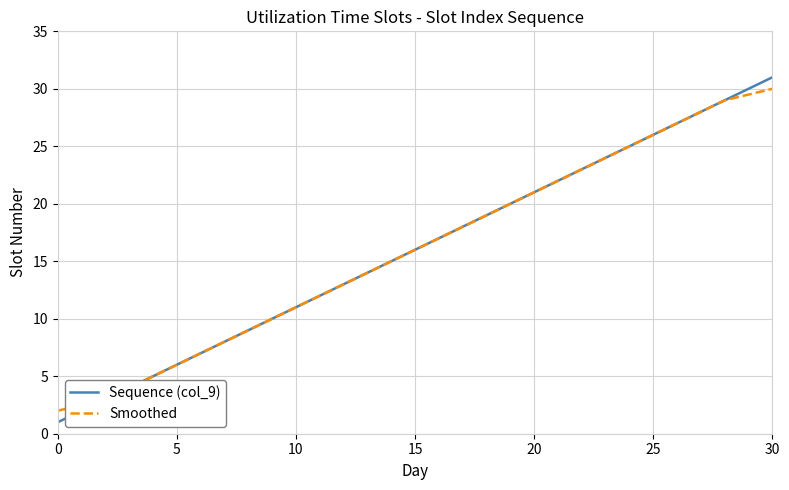

How many lines are shown in the chart?

2